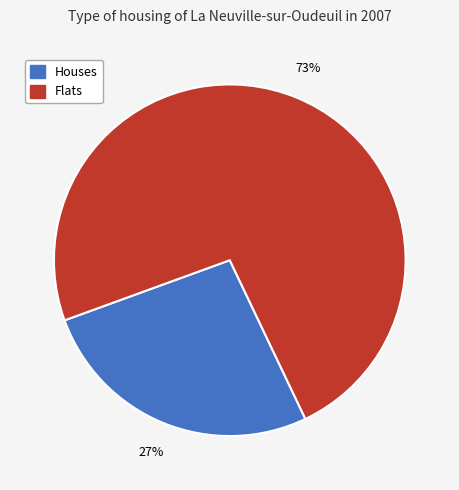

Is there a majority slice in this chart?

Yes